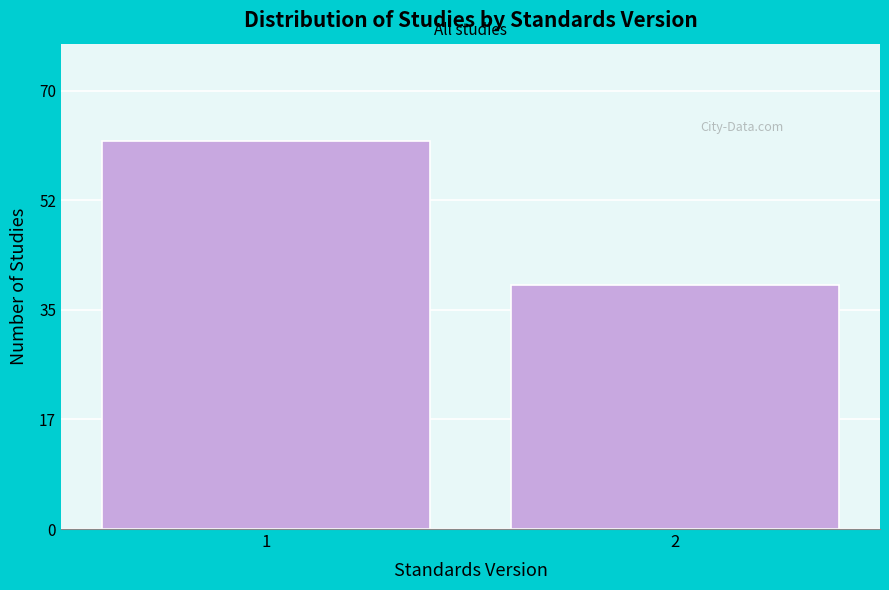

Reading left to right, transcribe all the data shown in this chart.

1=62	2=39